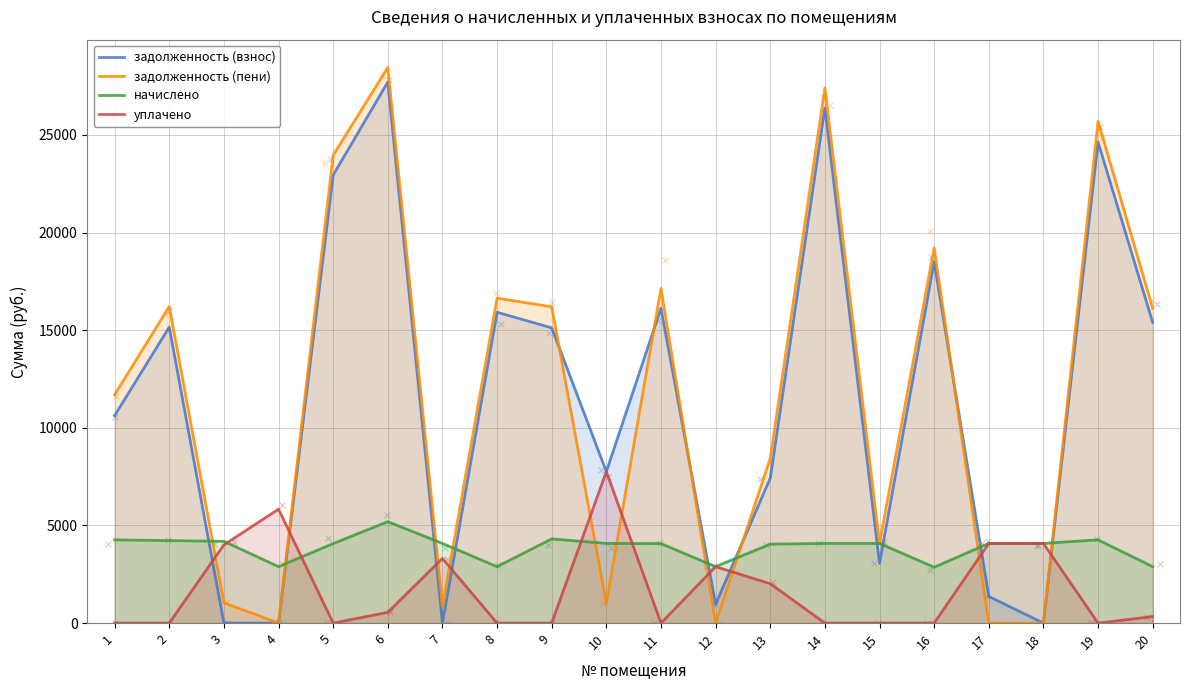

What is the total value across all series at 1?

26581.4